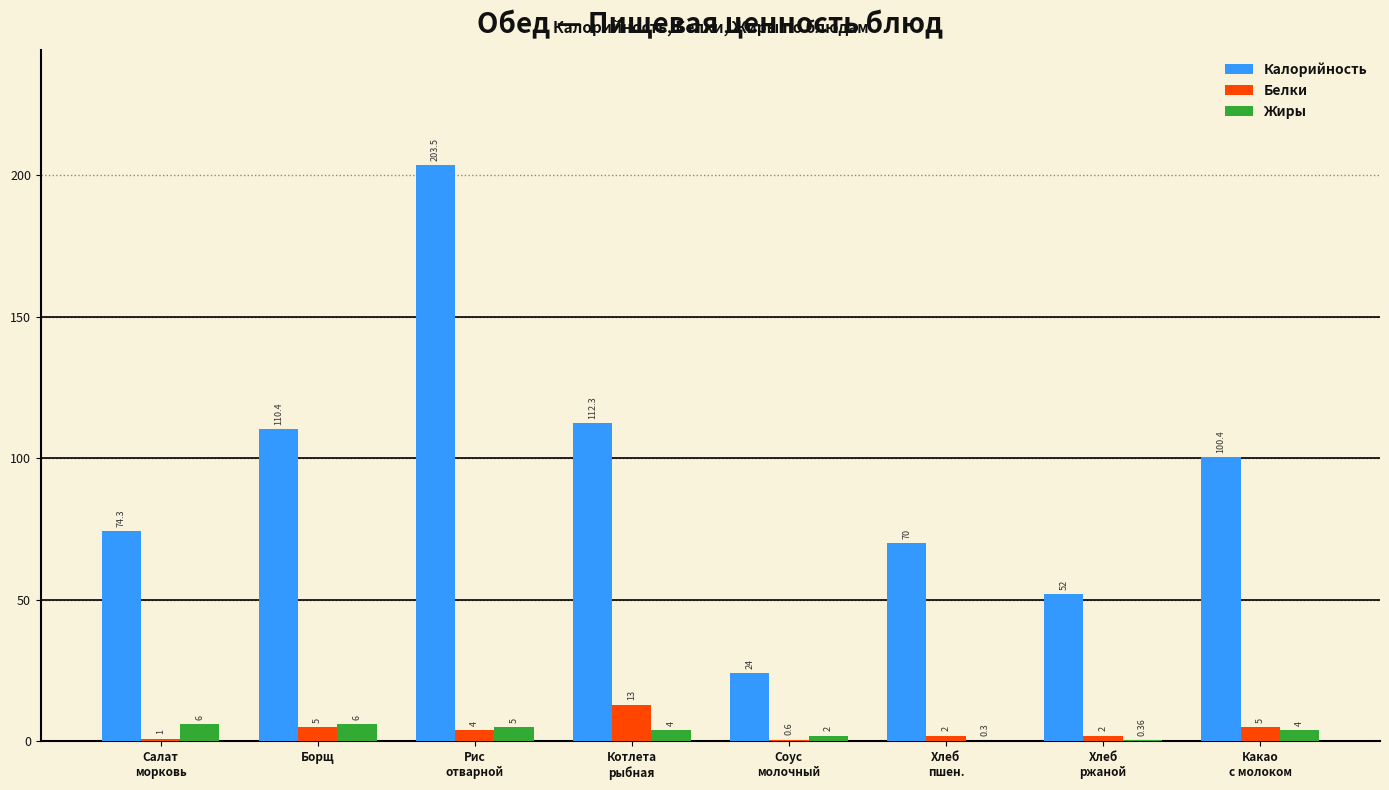

What is the total value across all series at Хлеб
ржаной?

54.4